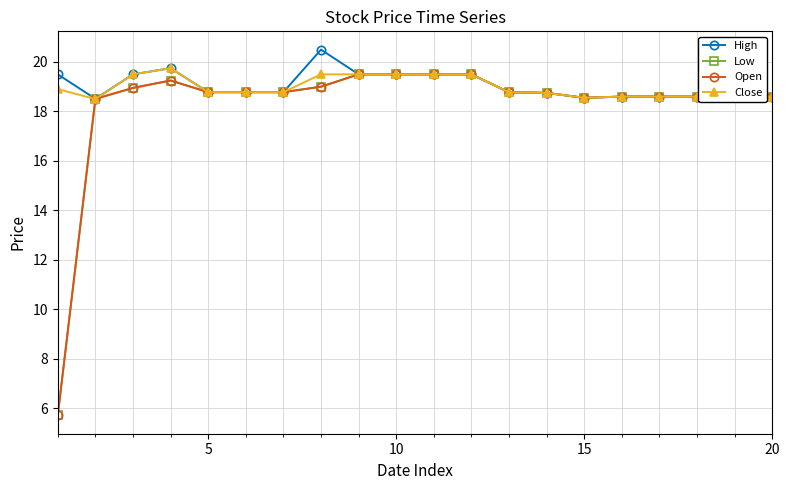

What is the maximum value shown in the chart?

20.5